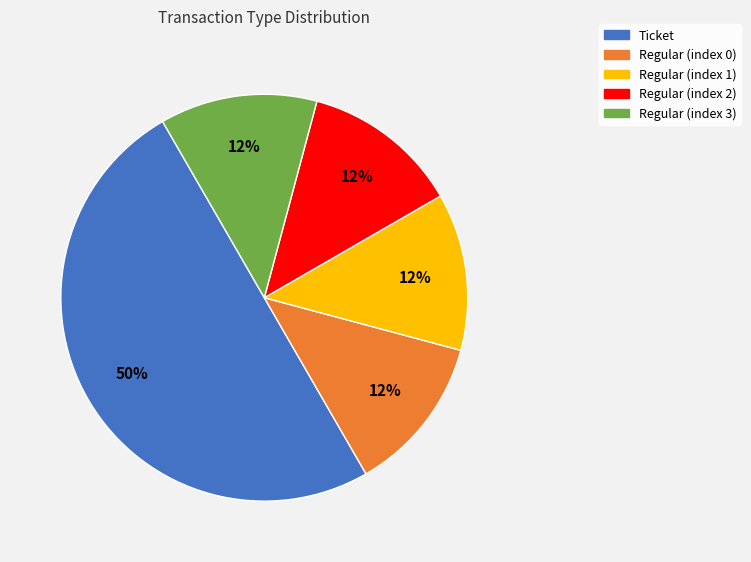

How many segments does this pie chart have?

5